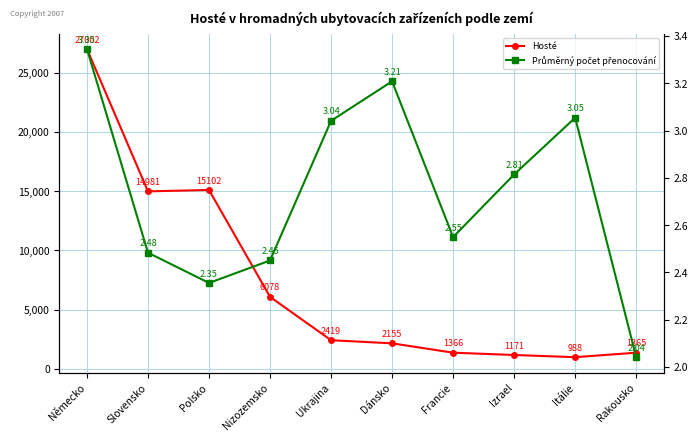

Does the chart display data point markers on the line(s)?

Yes